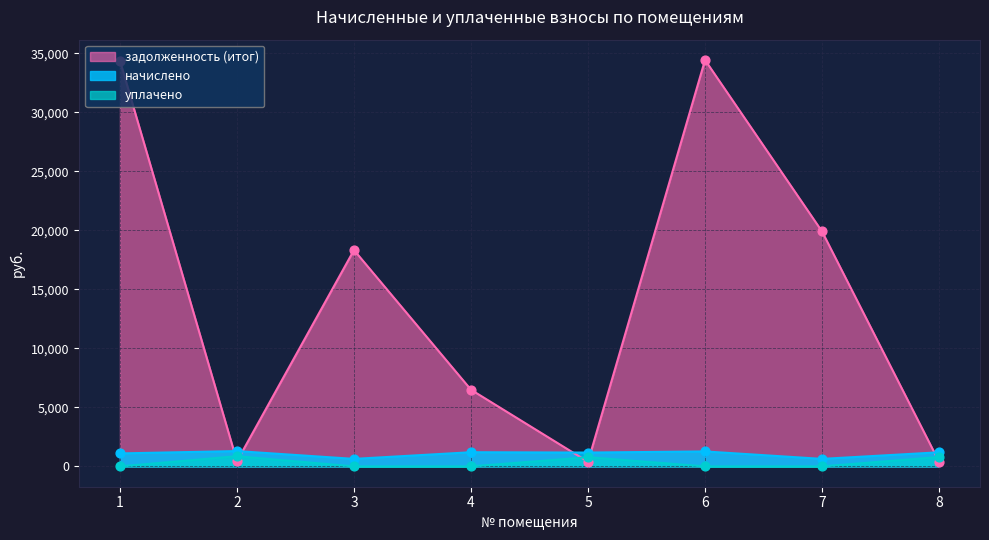

Which series reaches the maximum Y coordinate?

задолженность (итог)